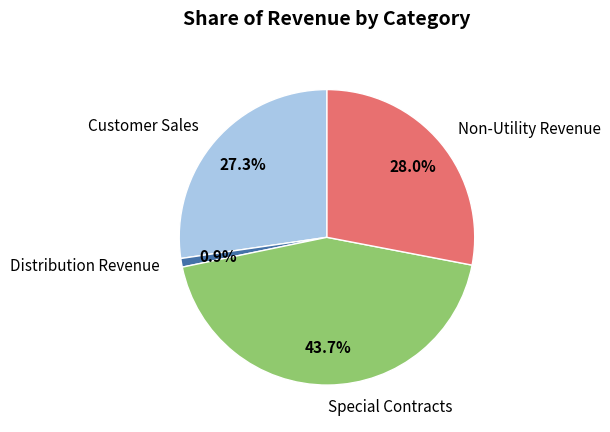

What percentage is NOT represented by Non-Utility Revenue?

72.0%